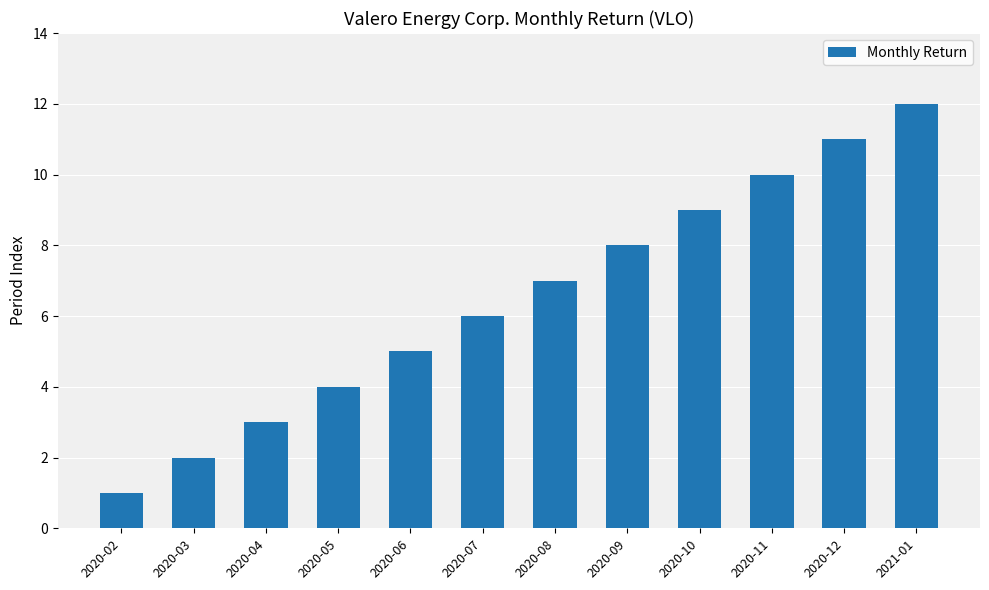

What is the difference between the values at 2020-11 and 2020-10?

1